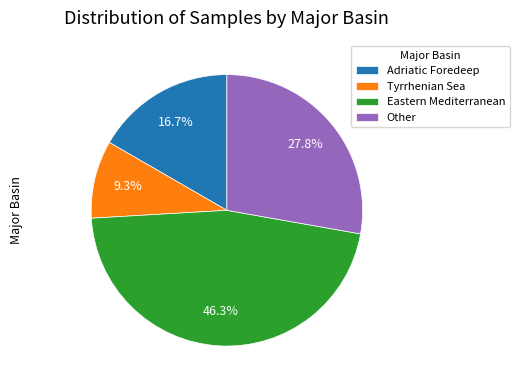

What percentage is the Other slice, to the nearest percent?

28%